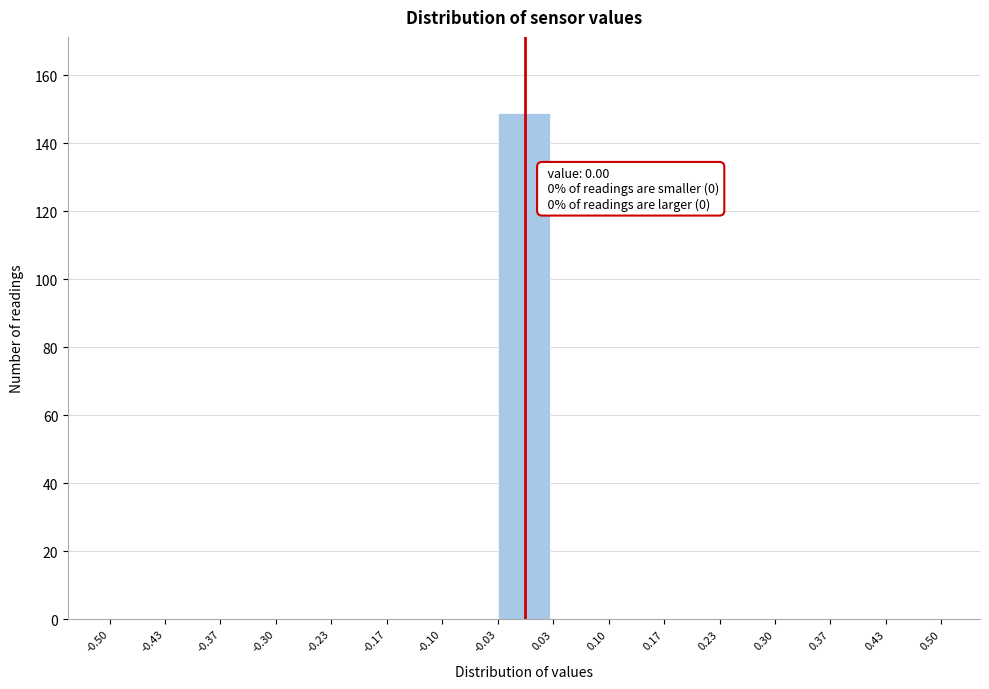

Which range on the x-axis has the tallest bar?

-0.03 to 0.03